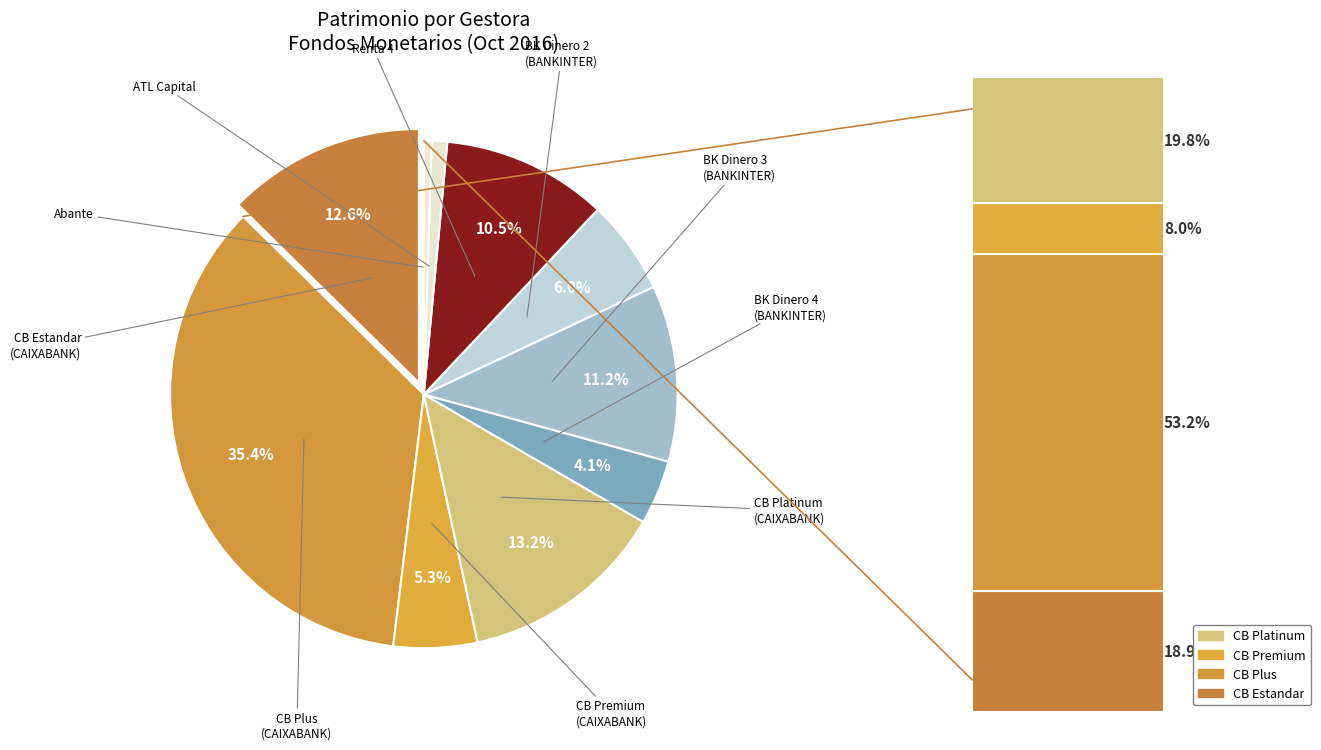

What percentage is the CAIXABANK AM (CB Monet.Rendim.Premium) slice, to the nearest percent?

5%